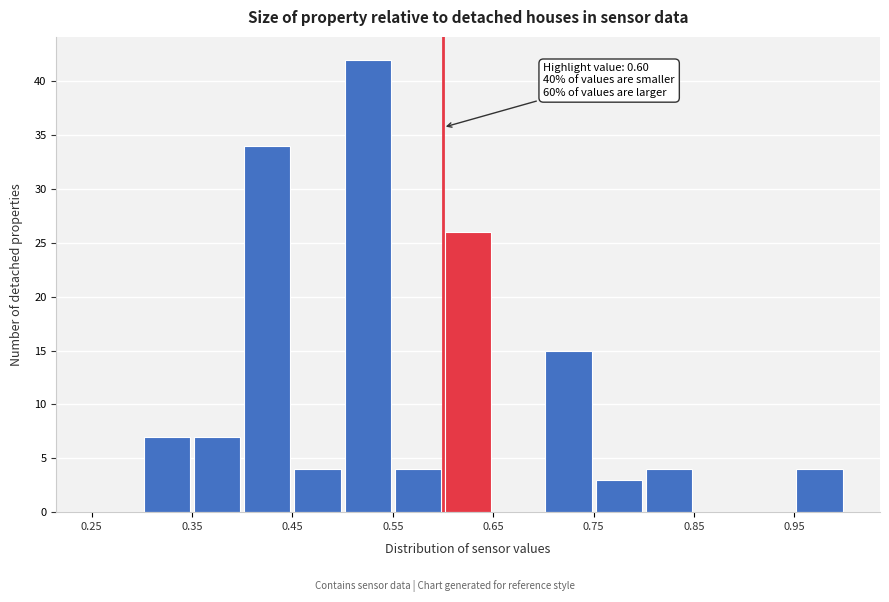

Over which range of the x-axis is the bar tallest?

0.50 to 0.55